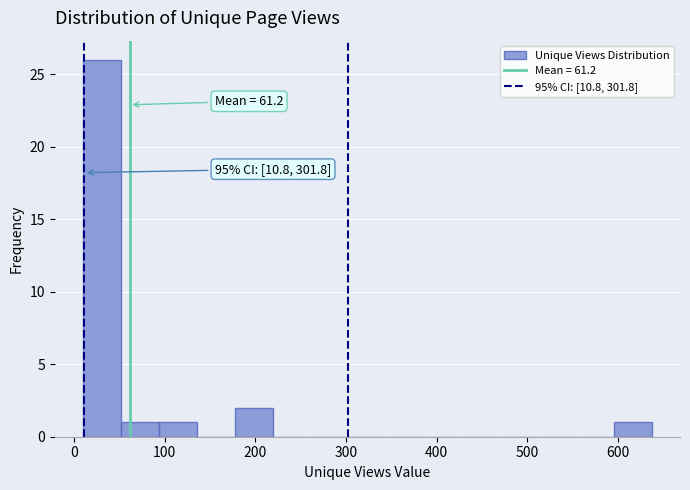

Which range on the x-axis has the tallest bar?

10 to 50